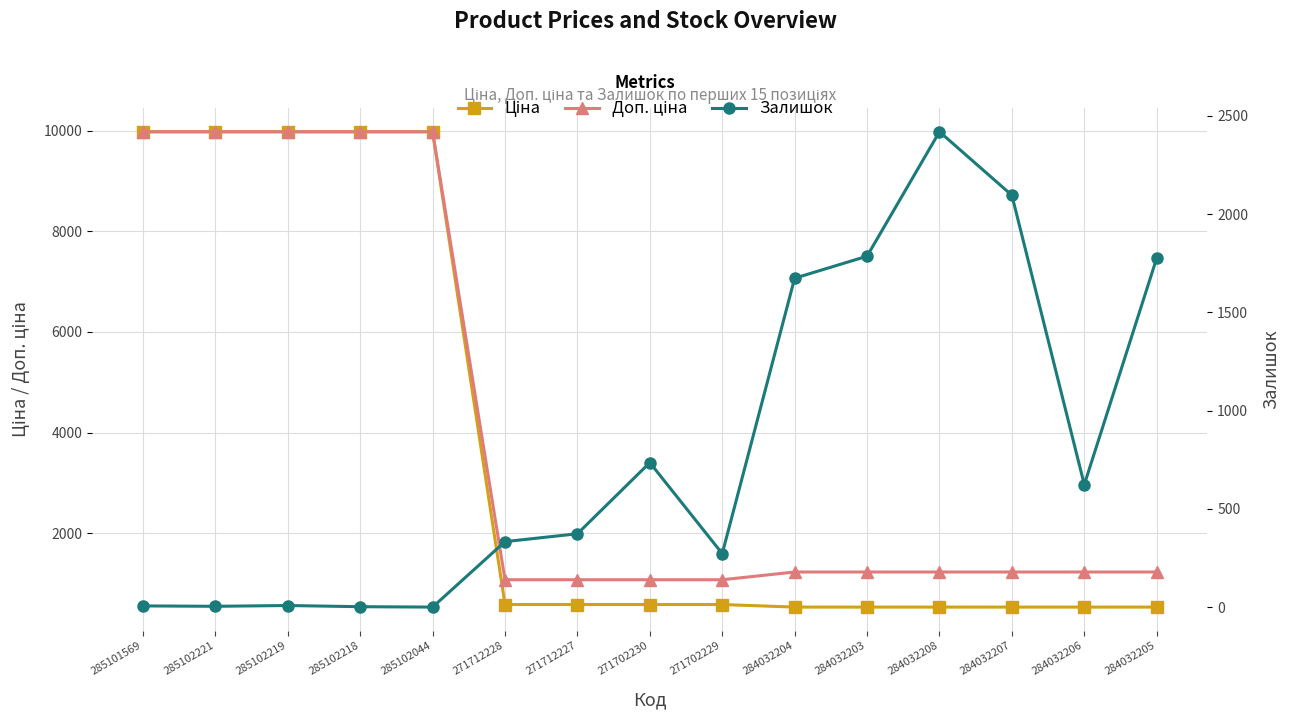

At how many categories does at least one series exceed 4380?

5